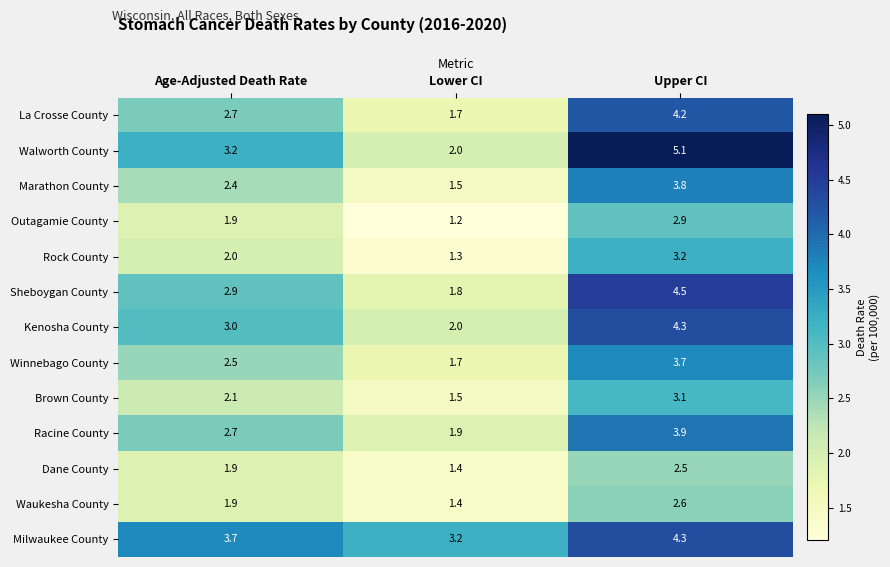

At which category is the sum across all series the highest?

Upper CI